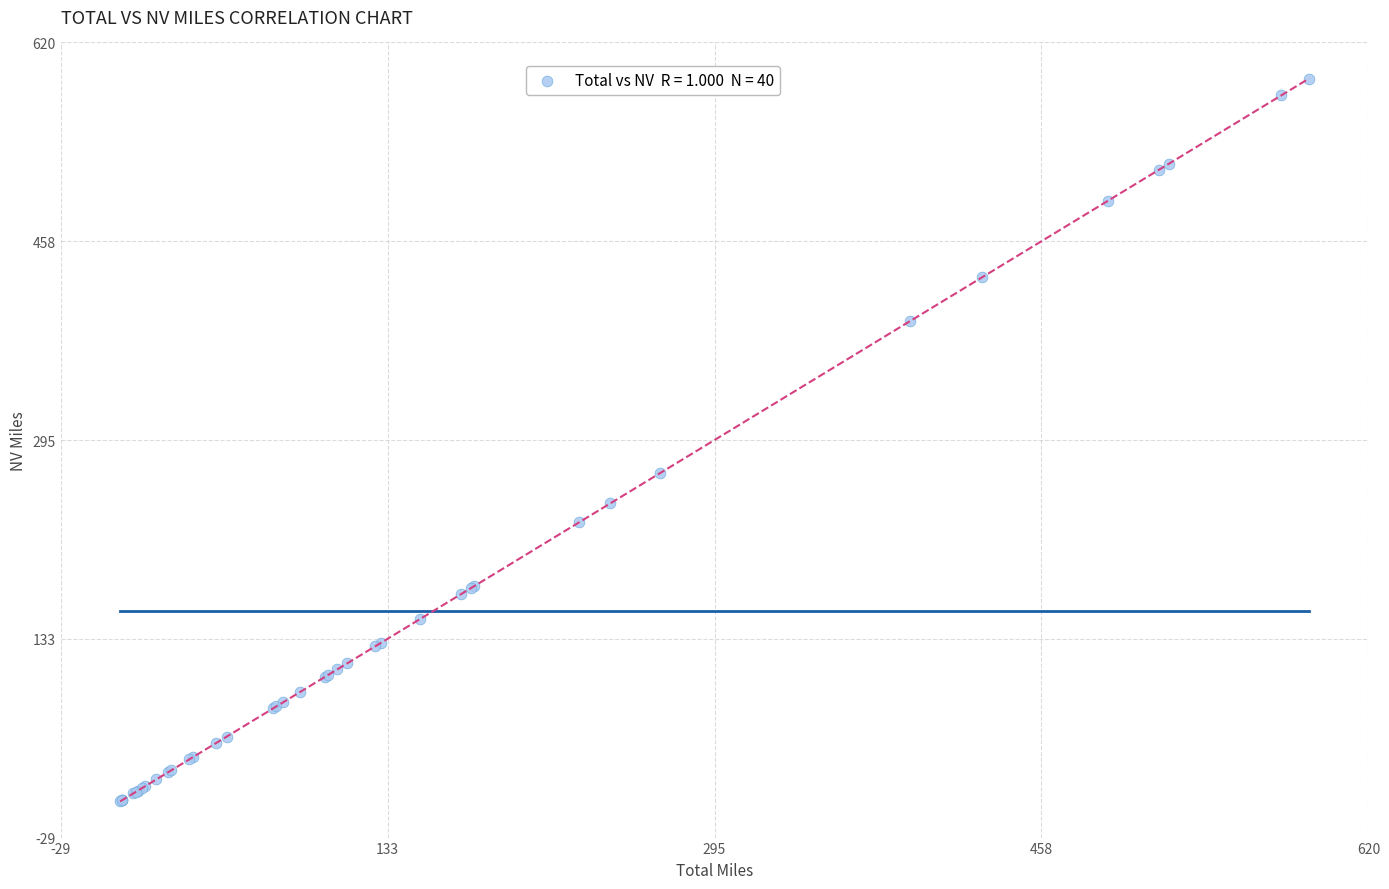

What Y value in the scatter plot is closest to 295?

268.0